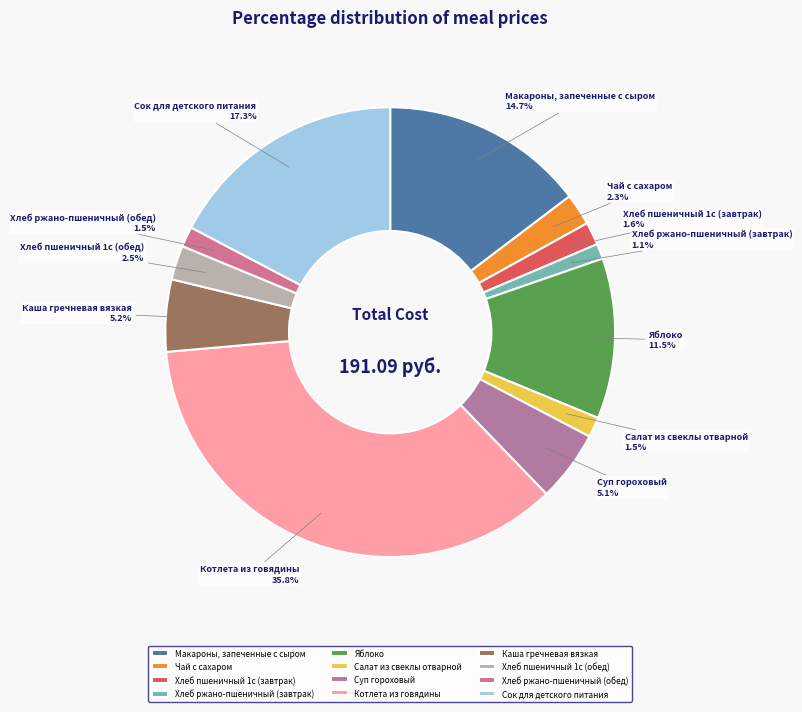

Do Хлеб пшеничный 1с (обед) and Хлеб ржано-пшеничный (обед) together represent more than half of the pie?

No